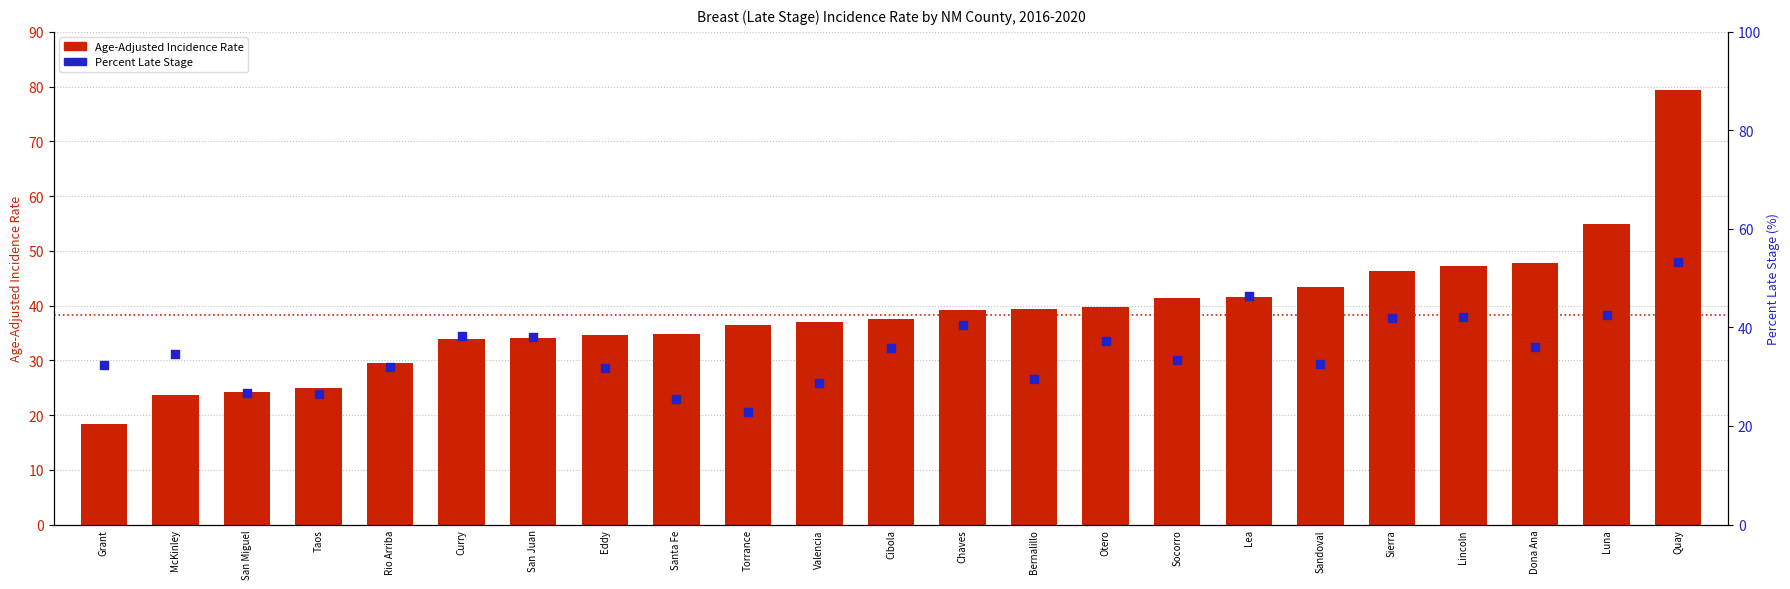

Is the value of Age-Adjusted Incidence Rate at Luna greater than the value of Percent Late Stage at Dona Ana?

Yes